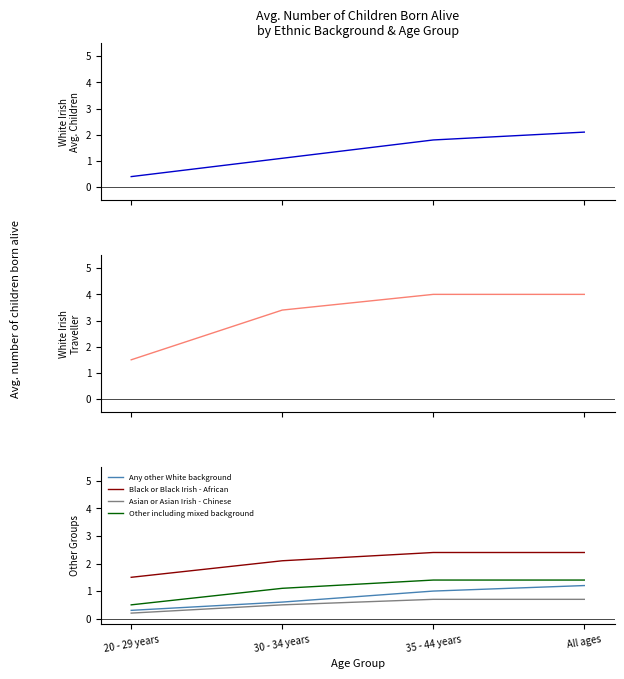

Where is White Irish Traveller nearest to the value 2?

20 - 29 years